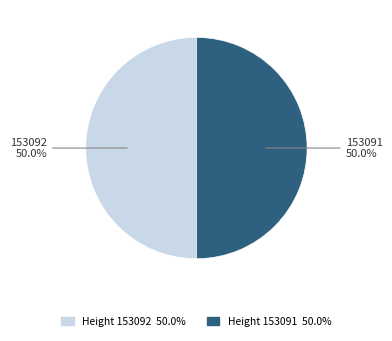

Count the number of slices in the pie.

2